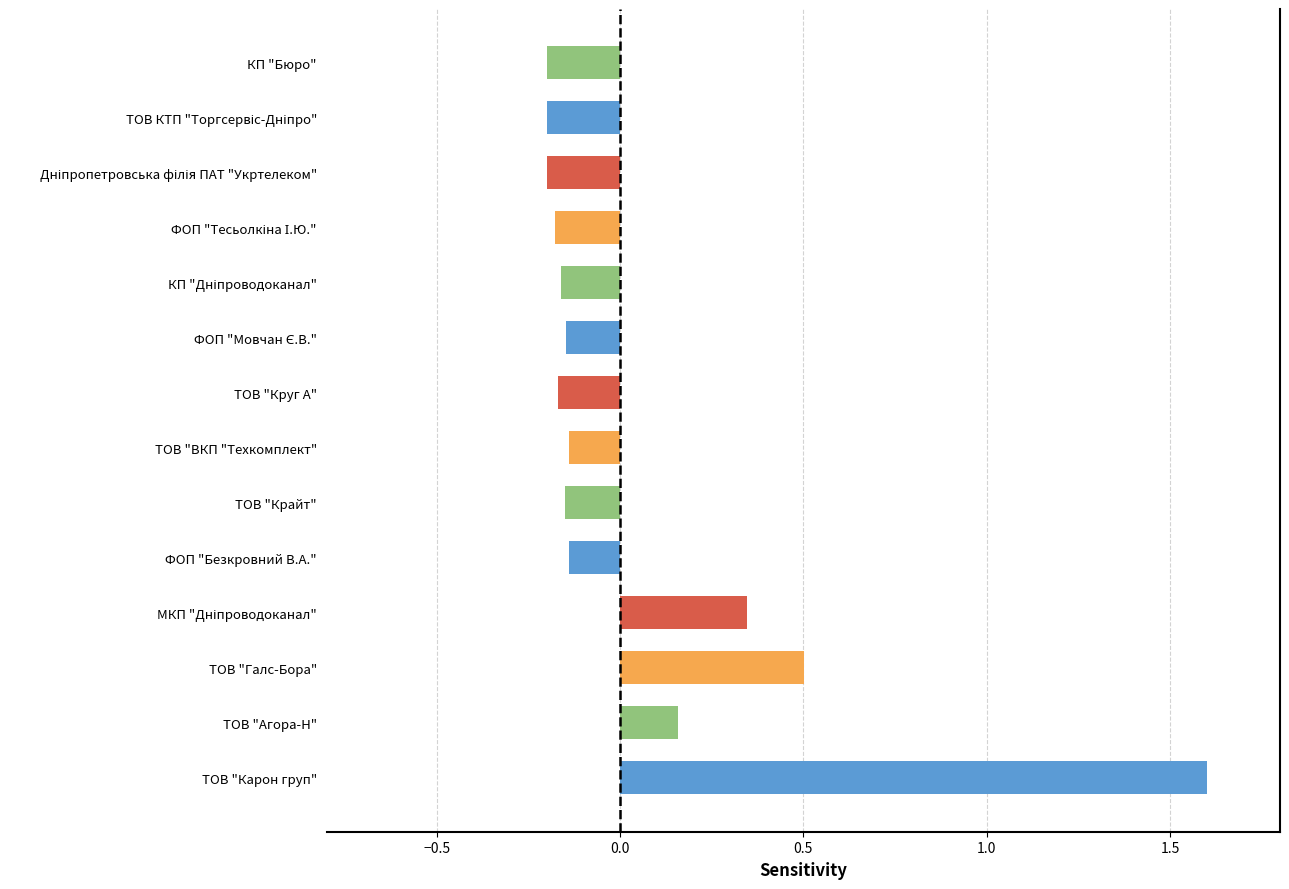

Is it true that the value at ТОВ "Круг А" is -0.2?

True